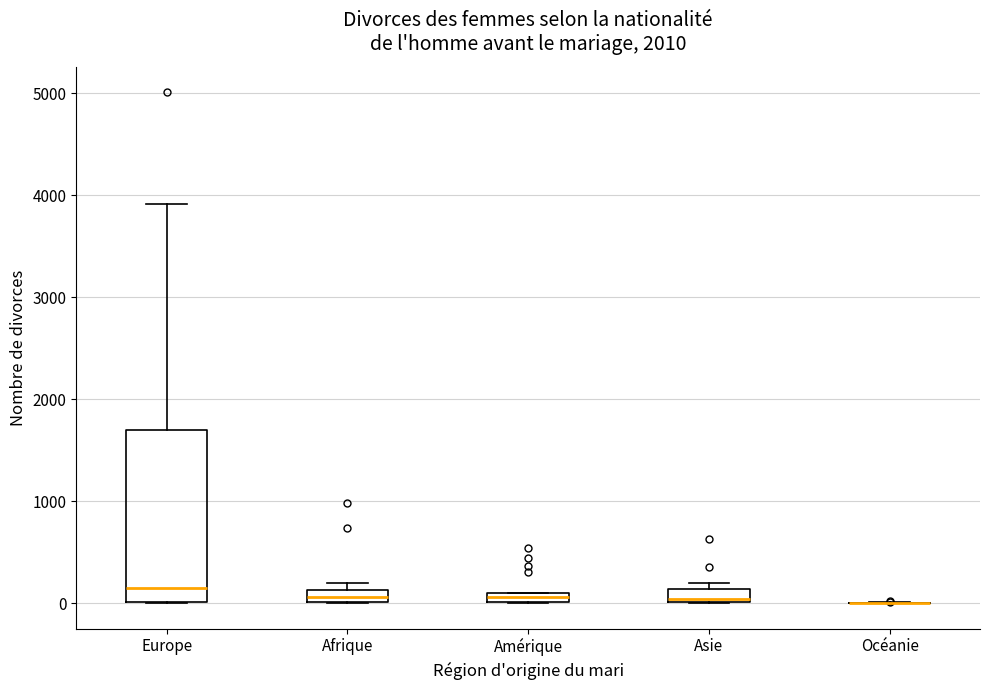

Which box is the tallest, from its lower edge to its upper edge?

Europe